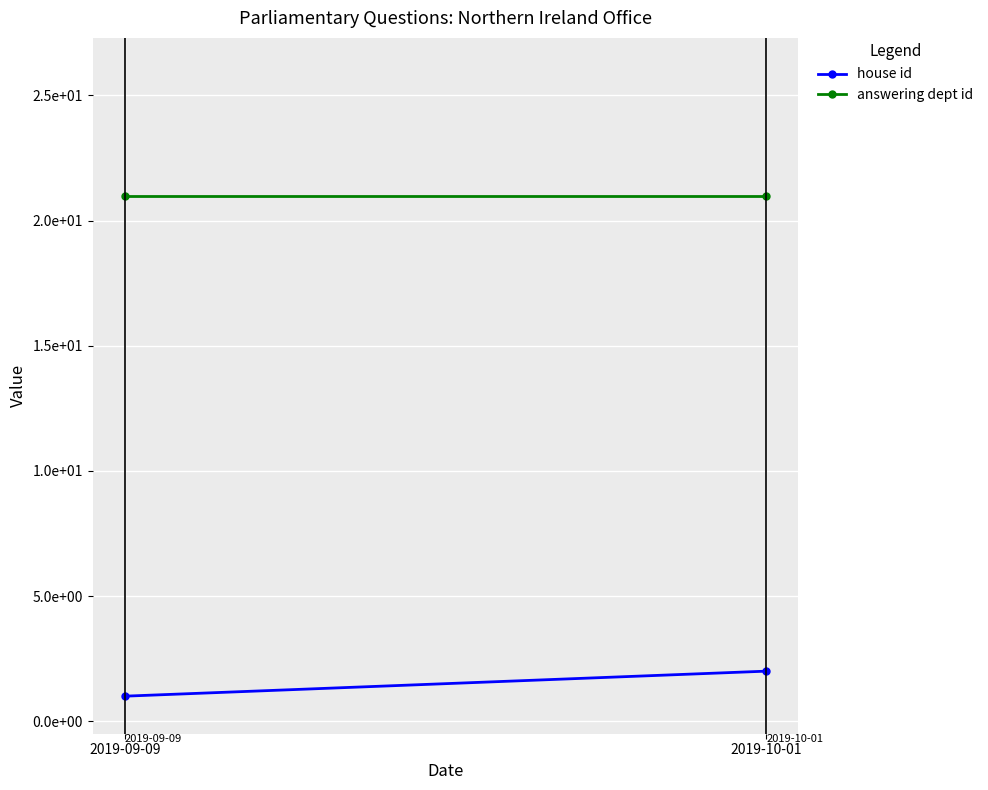

What is the label of the 1st point from the right?

2019-10-01